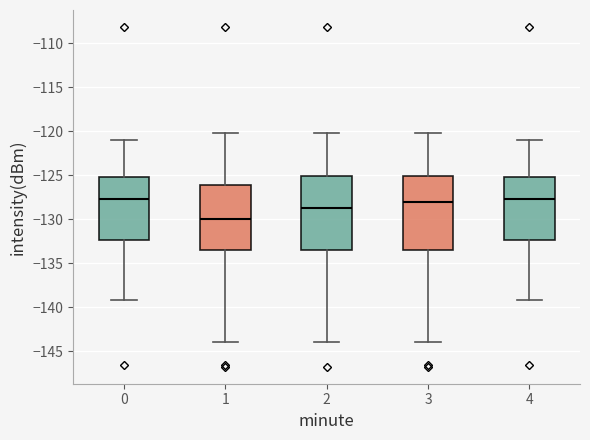

Reading left to right, read every box against the y-axis: the position of its median line, the range the box covers, and the ends of its whiskers. The values are not printed on the chart, so give them approximately, as read against the axis.

0: median -127.5, box -132.5 to -125.5, whiskers -139.0 to -121.0
1: median -130.0, box -133.5 to -126.0, whiskers -144.0 to -120.0
2: median -129.0, box -133.5 to -125.0, whiskers -144.0 to -120.0
3: median -128.0, box -133.5 to -125.0, whiskers -144.0 to -120.0
4: median -127.5, box -132.5 to -125.5, whiskers -139.0 to -121.0